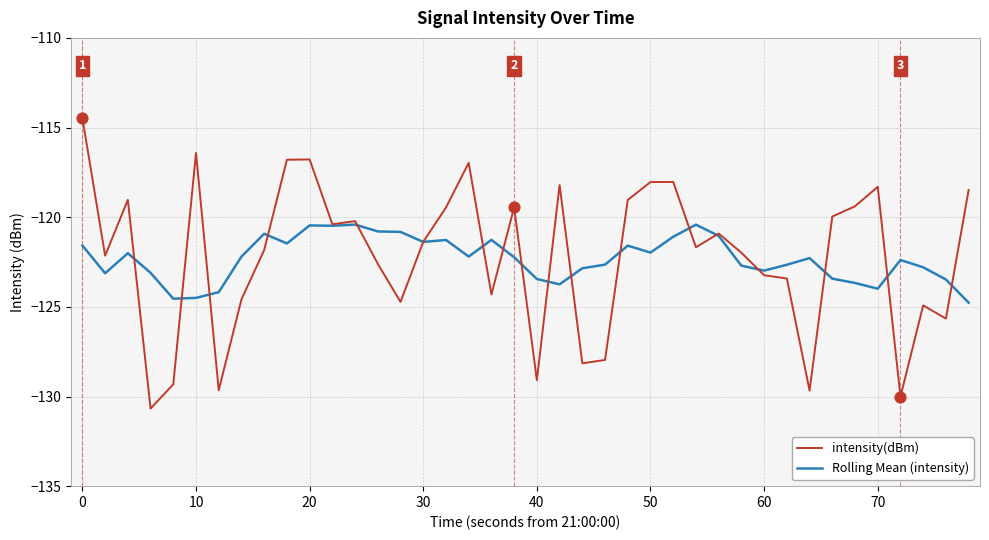

What are all the series names shown in the legend?

intensity(dBm), Rolling Mean (intensity)